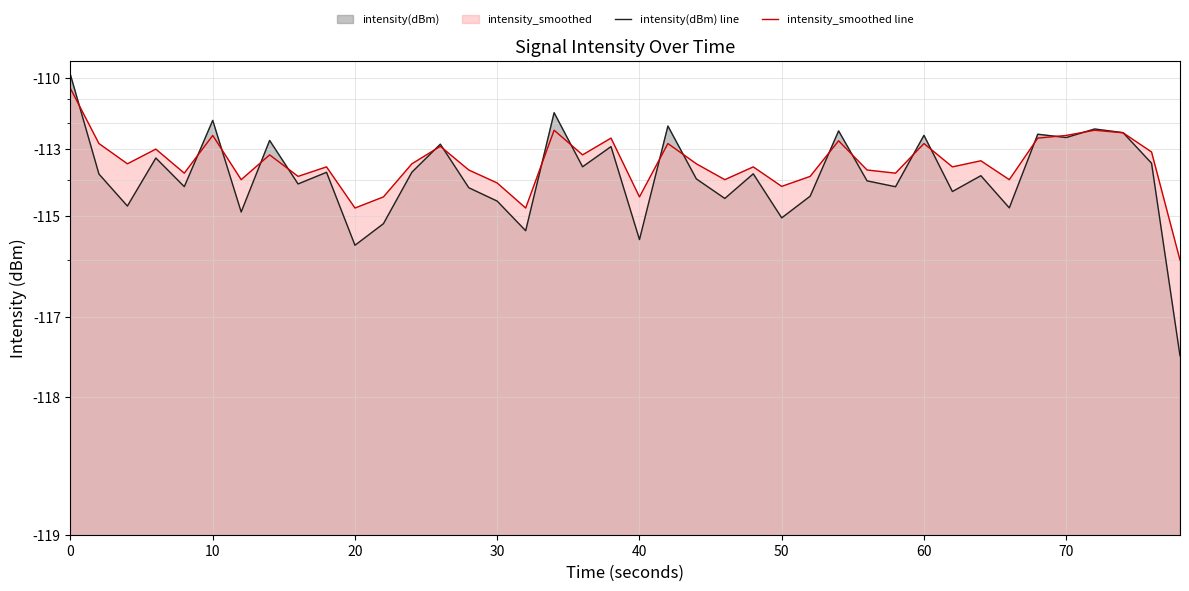

Reading left to right, list all the values displayed in this chart.

intensity(dBm) line: 10.2	6.2	5.3	6.7	5.8	8.1	5.1	7.3	5.9	6.2	4.3	4.8	6.2	7.2	5.8	5.4	4.6	8.4	6.4	7.1	4.4	7.9	6.0	5.5	6.2	4.9	5.5	7.7	6.0	5.8	7.5	5.7	6.1	5.2	7.5	7.4	7.7	7.6	6.5	2.5
intensity_smoothed line: 9.5	7.2	6.5	7.0	6.2	7.5	6.0	6.8	6.1	6.4	5.2	5.5	6.5	7.1	6.3	5.9	5.2	7.7	6.8	7.4	5.5	7.2	6.5	6.0	6.4	5.8	6.1	7.3	6.3	6.2	7.2	6.4	6.6	6.0	7.4	7.5	7.7	7.6	6.9	4.0